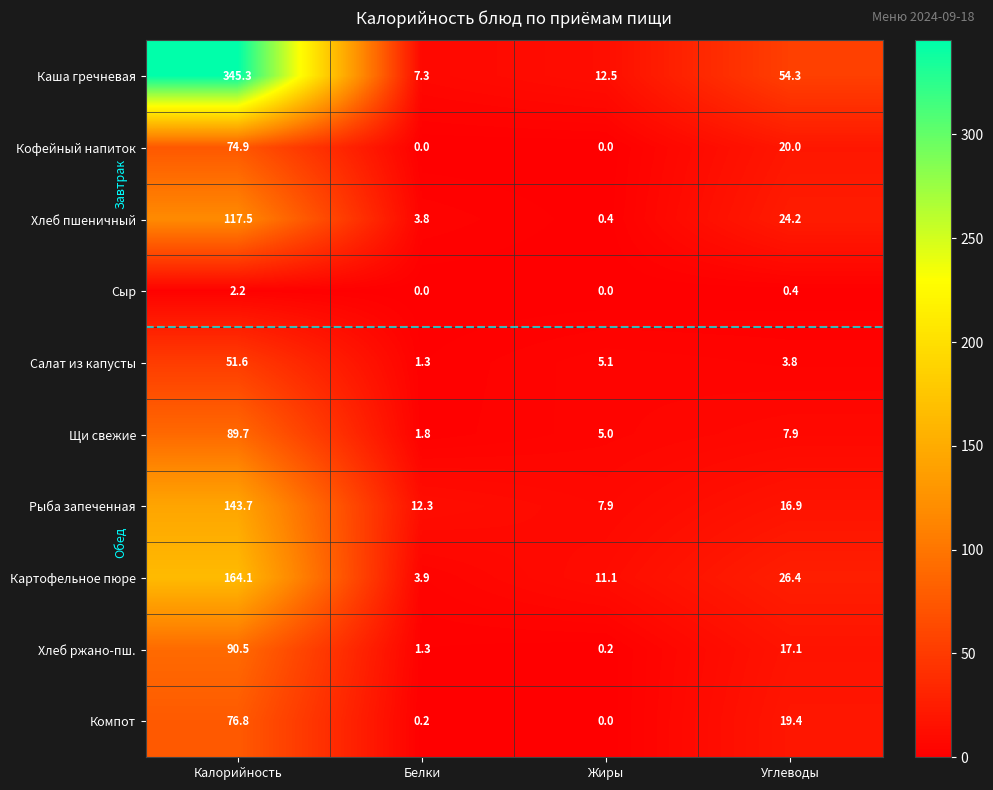

At how many categories does at least one series exceed 80?

1